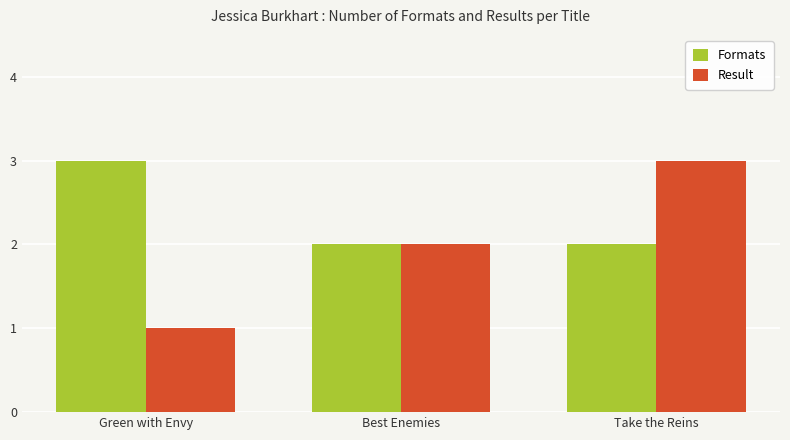

What is the minimum value for Result?

1